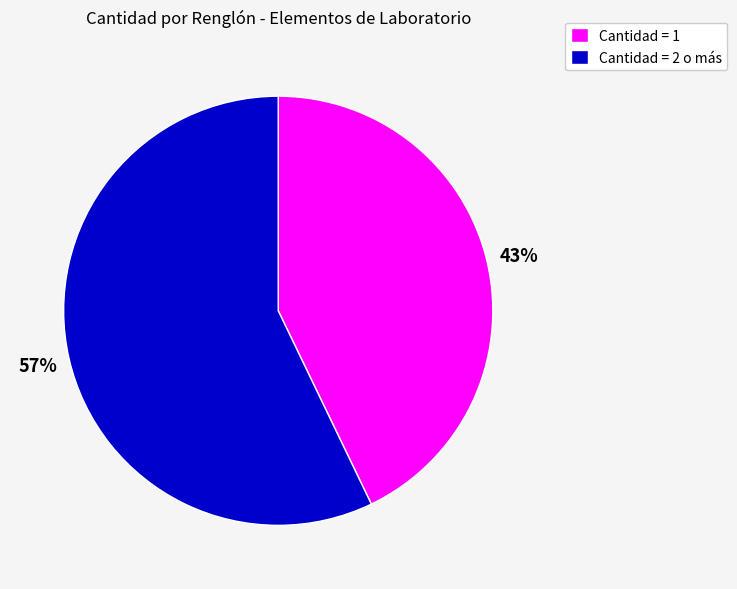

True or false: Cantidad = 2 o más accounts for 57% of the total.

True